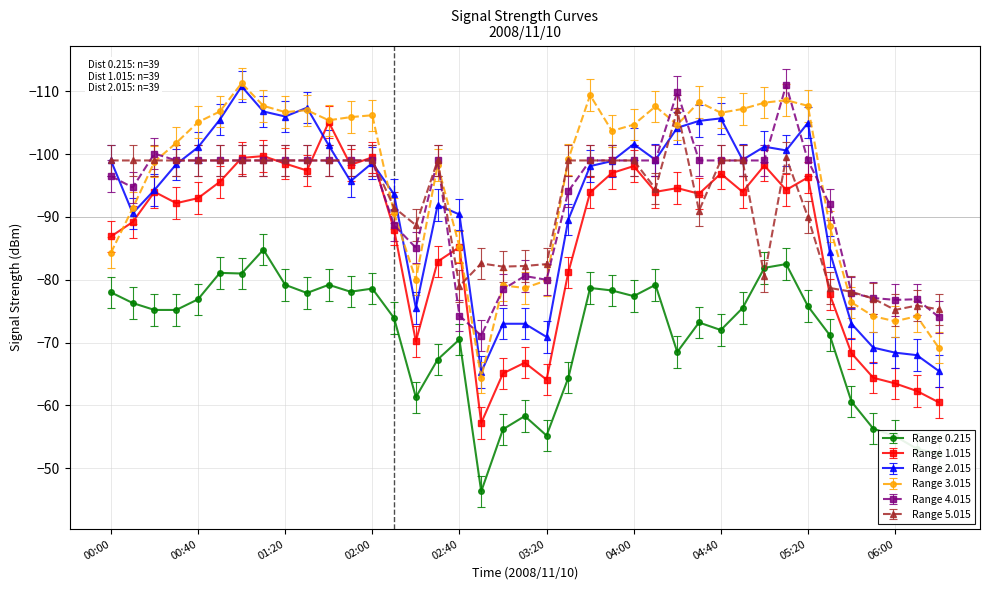

Which series has the largest total across all categories?

Range 0.215